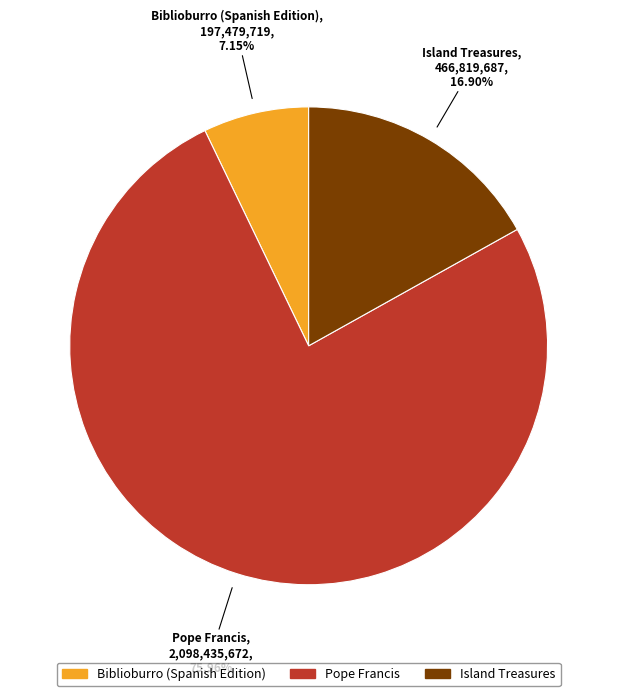

The Pope Francis slice represents 69% of the pie. True or false?

False